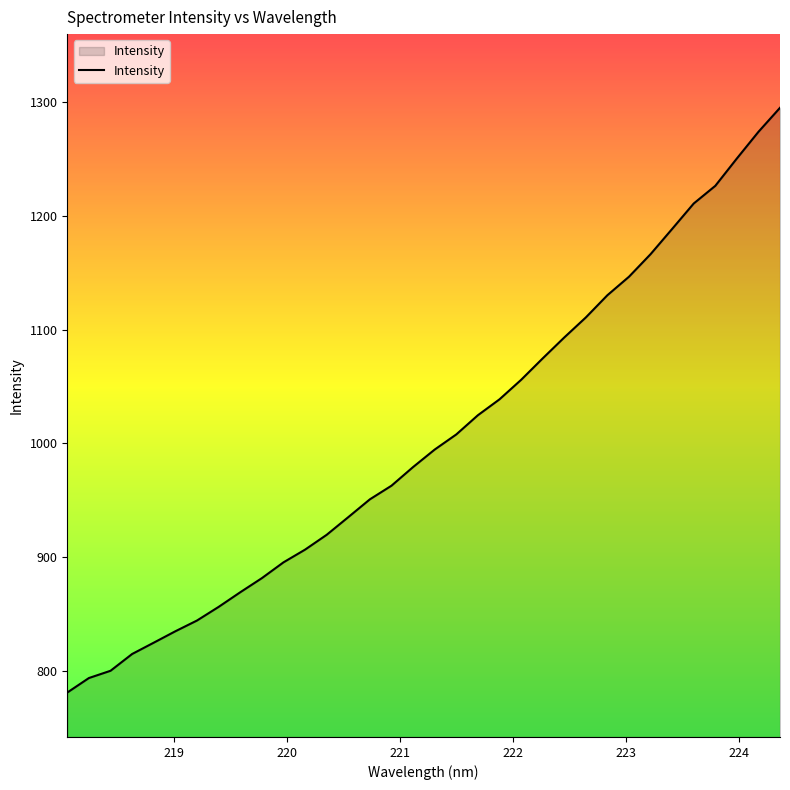

What is the minimum value shown in the chart?

781.1